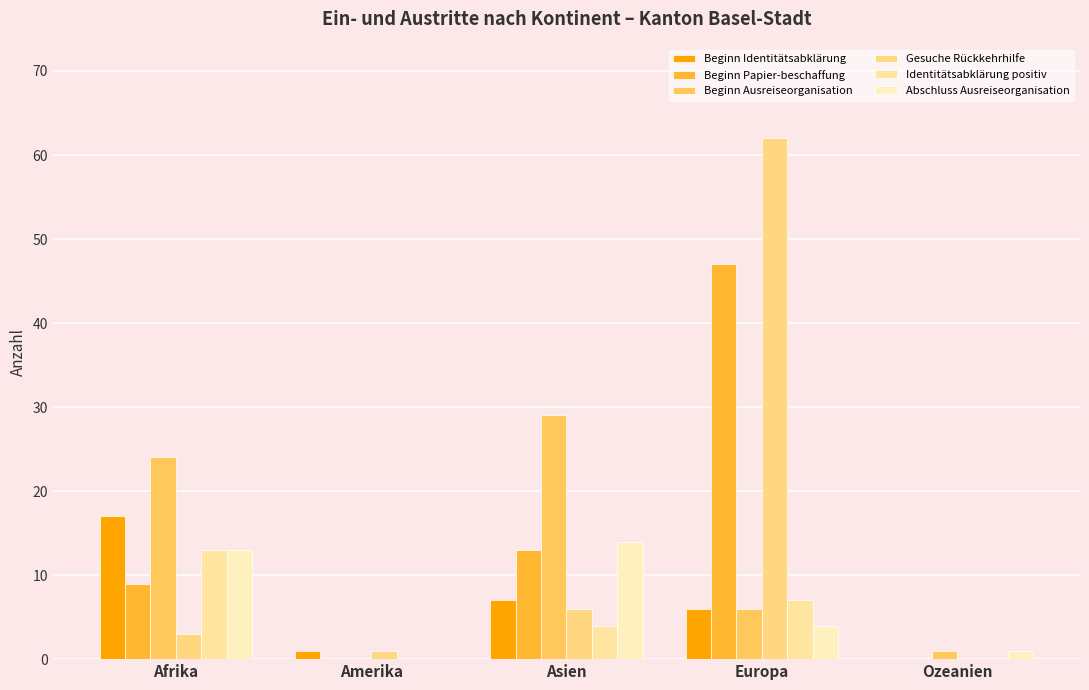

Where does the Beginn Ausreiseorganisation series first go above 6?

Afrika